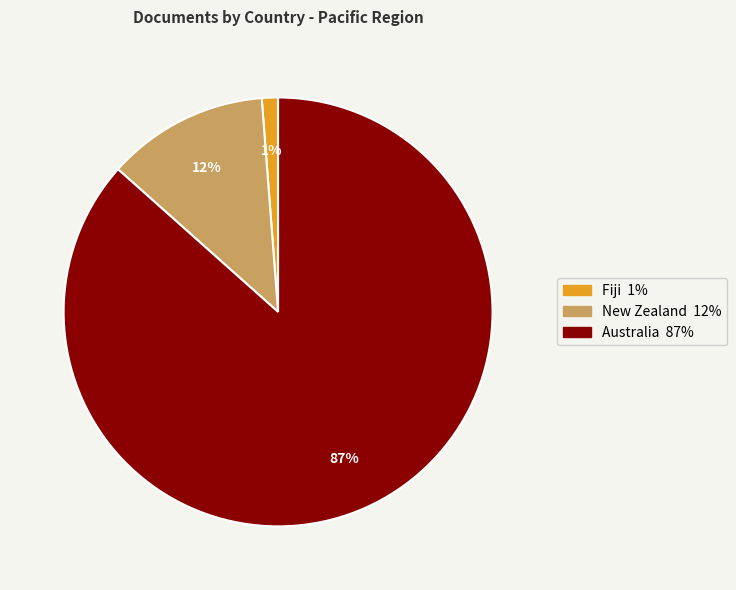

Do Fiji and New Zealand together represent more than half of the pie?

No